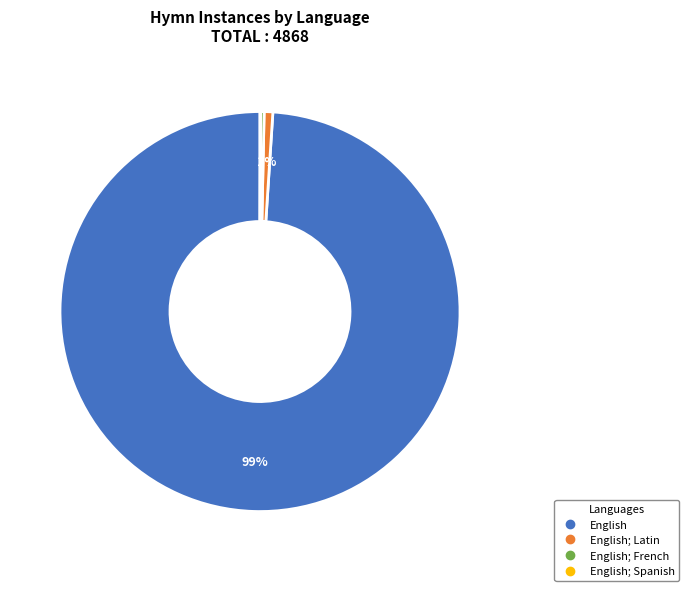

To the nearest percent, what is the average slice percentage?

25%